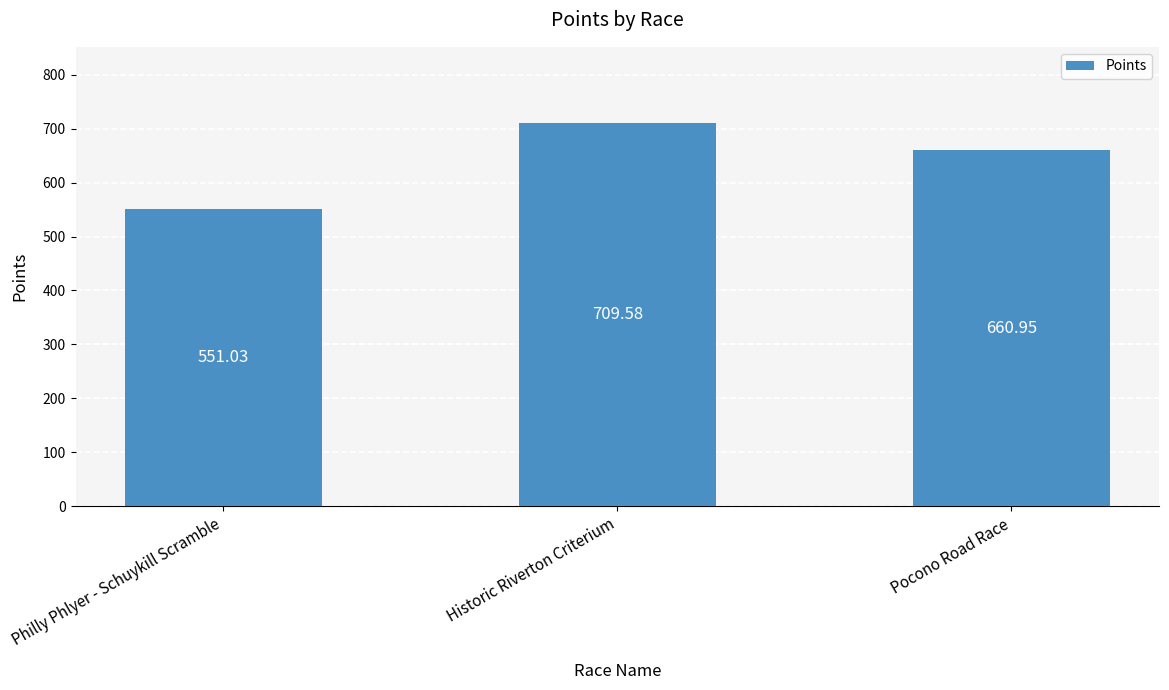

What is the minimum value shown in the chart?

551.0